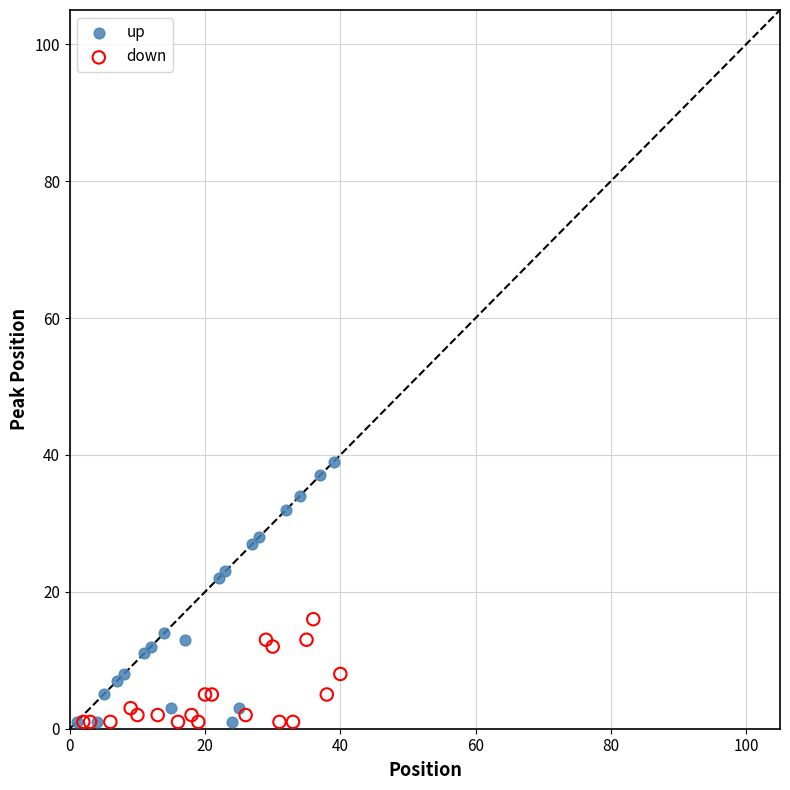

Which series has the largest Y range (max minus min)?

up